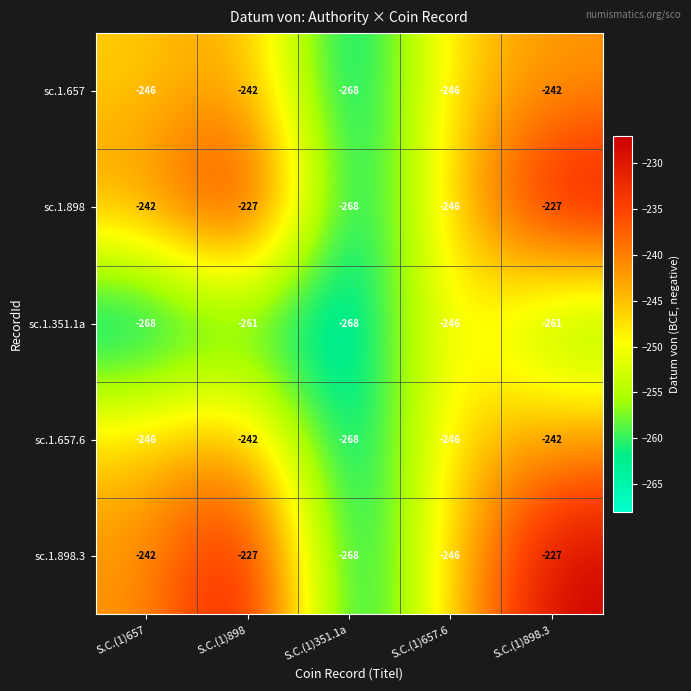

How many values in the sc.1.657.6 series exceed -246?

2